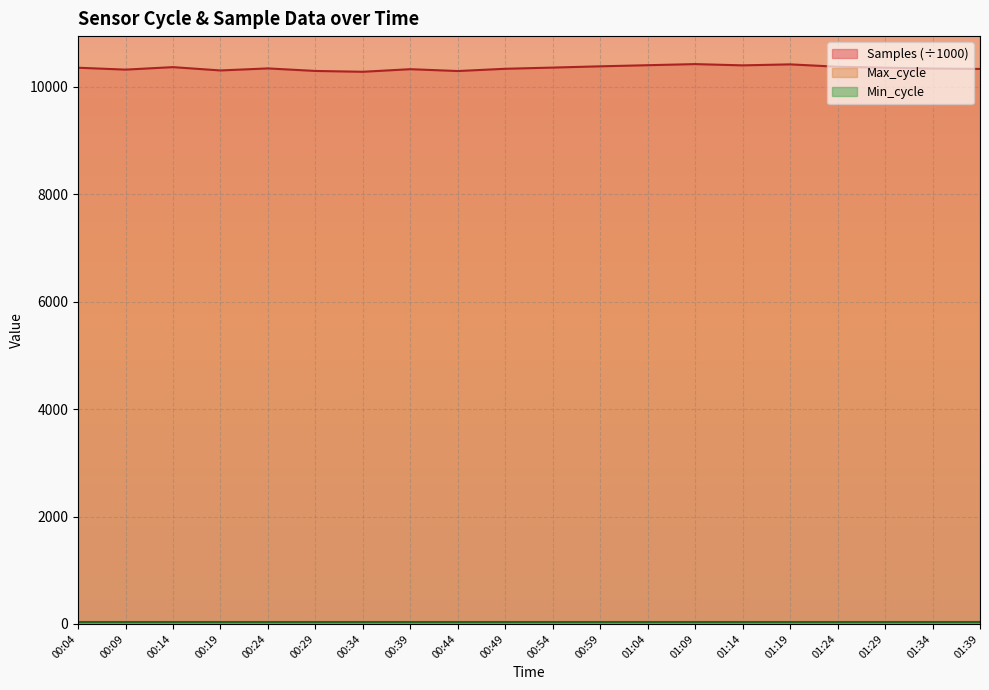

The value of Samples at 01:39 is 16162.2. True or false?

False